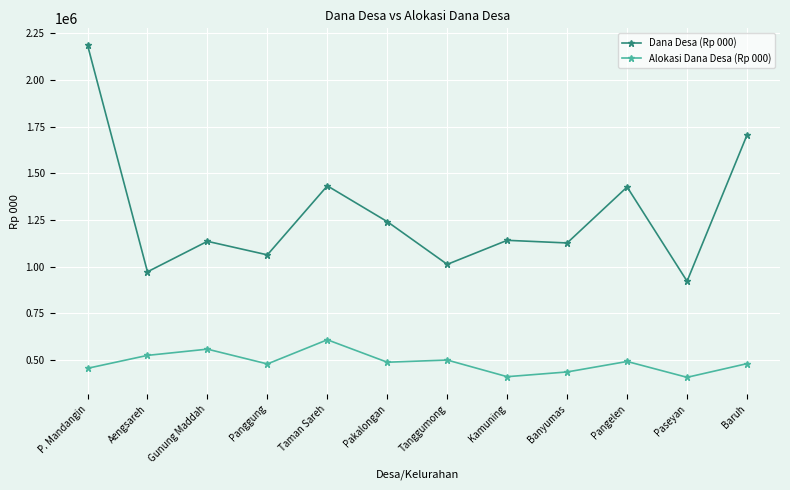

What is the difference between the Dana Desa (Rp 000) values at Paseyan and Aengsareh?

50325.0